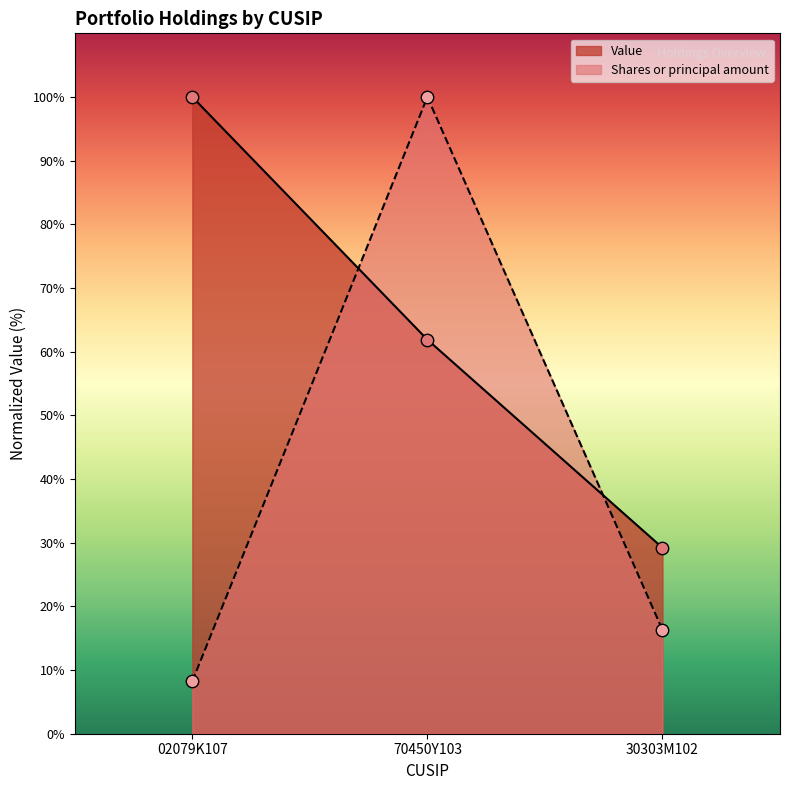

What are all the series names shown in the legend?

Value, Shares or principal amount